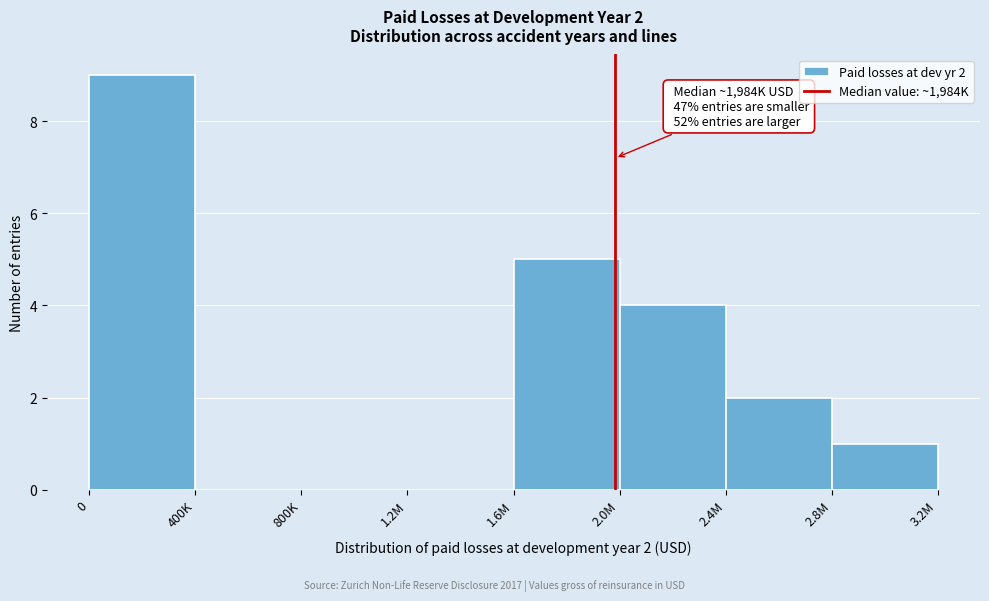

Reading left to right, list all the values displayed in this chart.

0=9	400K=0	800K=0	1.2M=0	1.6M=5	2.0M=4	2.4M=2	2.8M=1